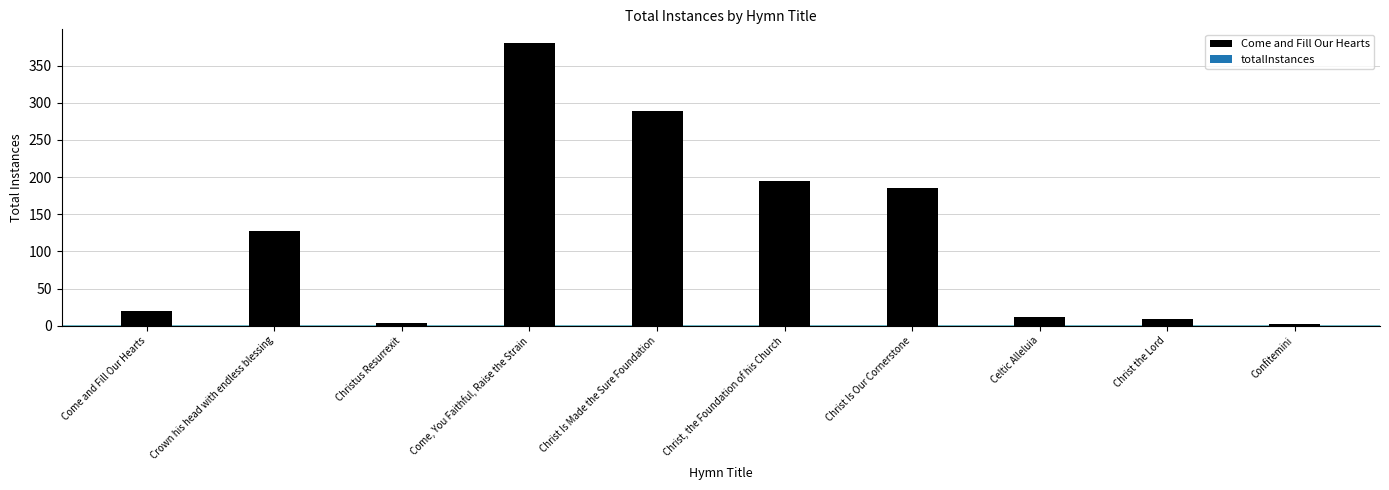

Reading left to right, what are all the values shown in this chart?

Come and Fill Our Hearts=20	Crown his head with endless blessing=127	Christus Resurrexit=3	Come, You Faithful, Raise the Strain=380	Christ Is Made the Sure Foundation=289	Christ, the Foundation of his Church=195	Christ Is Our Cornerstone=186	Celtic Alleluia=12	Christ the Lord=9	Confitemini=2